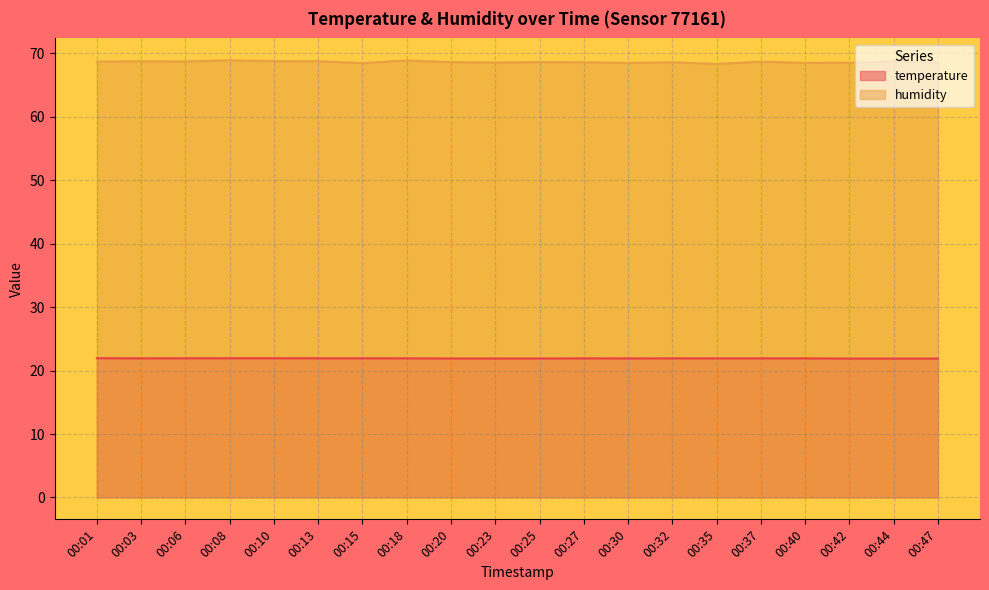

The value of temperature at 00:10 is 21.9. True or false?

True